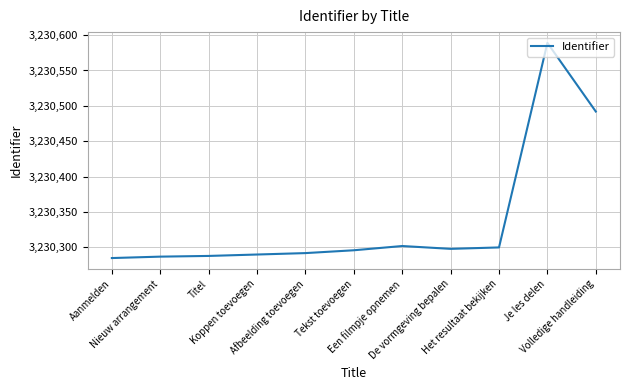

What is the change in value from Titel to Je les delen?

+301